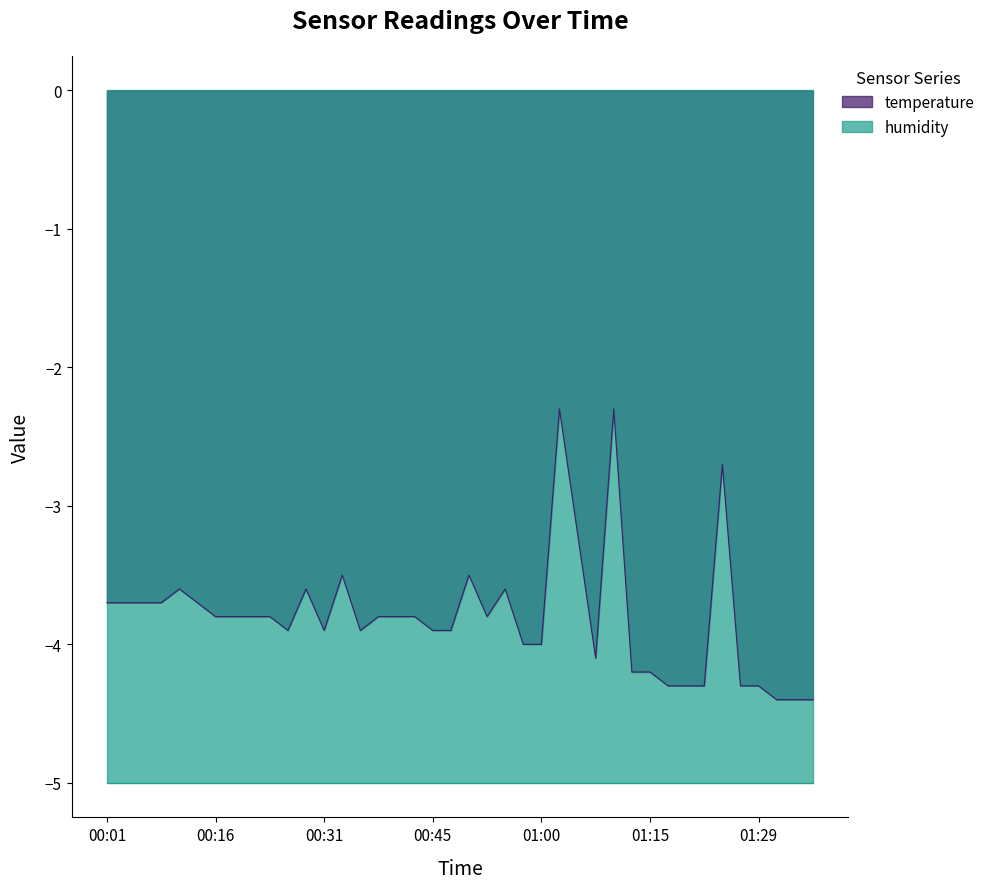

What is the greatest value displayed?

-2.3